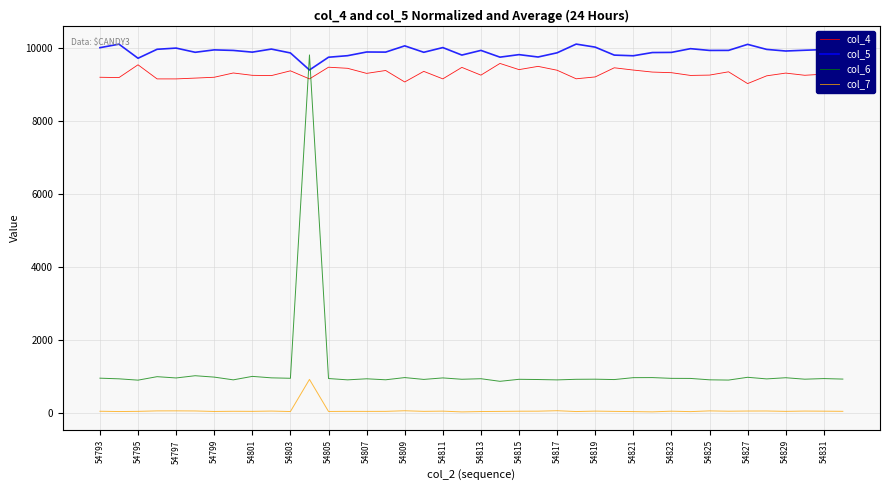

What is the maximum value shown in the chart?

10103